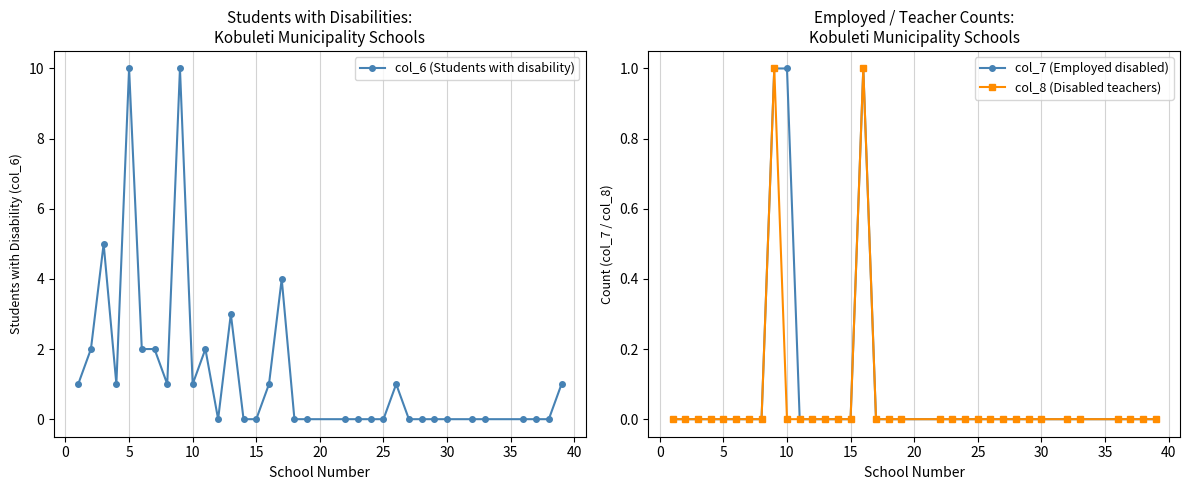

True or false: col_6 (Students with disability) has a value of -4 at 25.

False